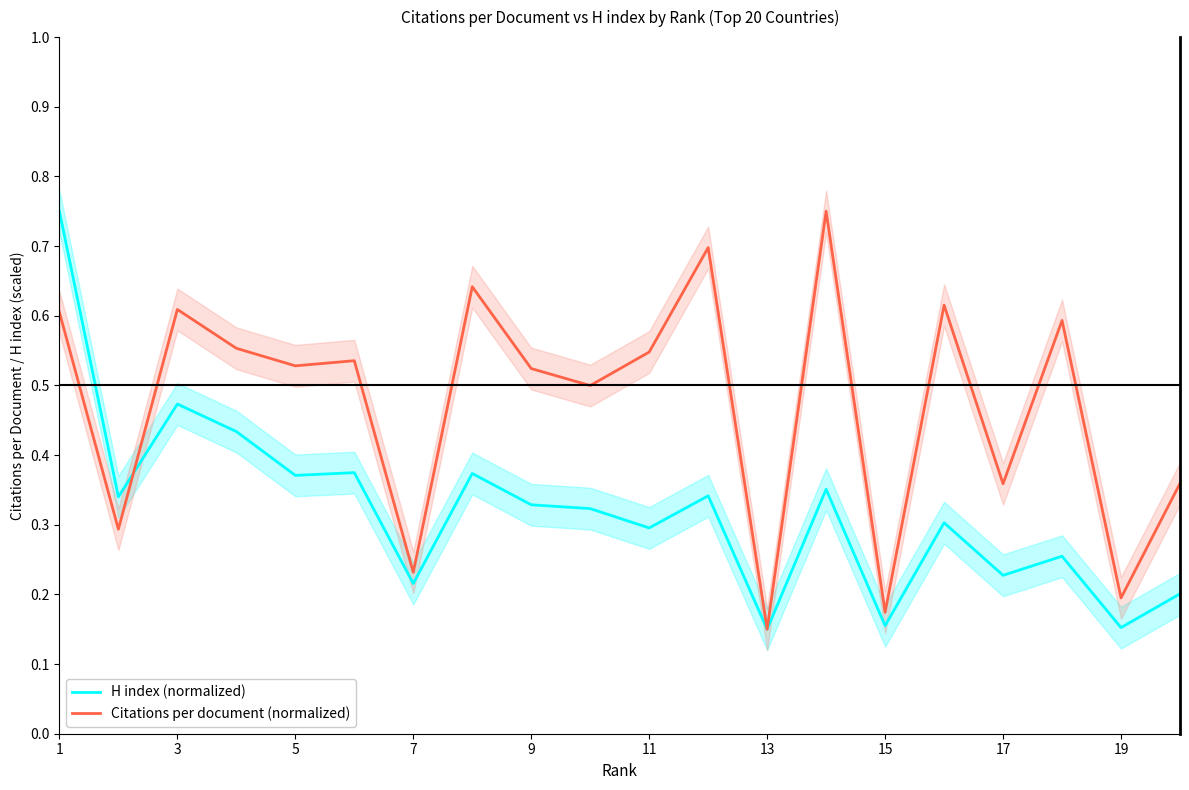

Reading left to right, transcribe all the data shown in this chart.

H index (normalized): 0.8	0.3	0.5	0.4	0.4	0.4	0.2	0.4	0.3	0.3	0.3	0.3	0.1	0.4	0.2	0.3	0.2	0.3	0.2	0.2
Citations per document (normalized): 0.6	0.3	0.6	0.6	0.5	0.5	0.2	0.6	0.5	0.5	0.5	0.7	0.1	0.8	0.2	0.6	0.4	0.6	0.2	0.4